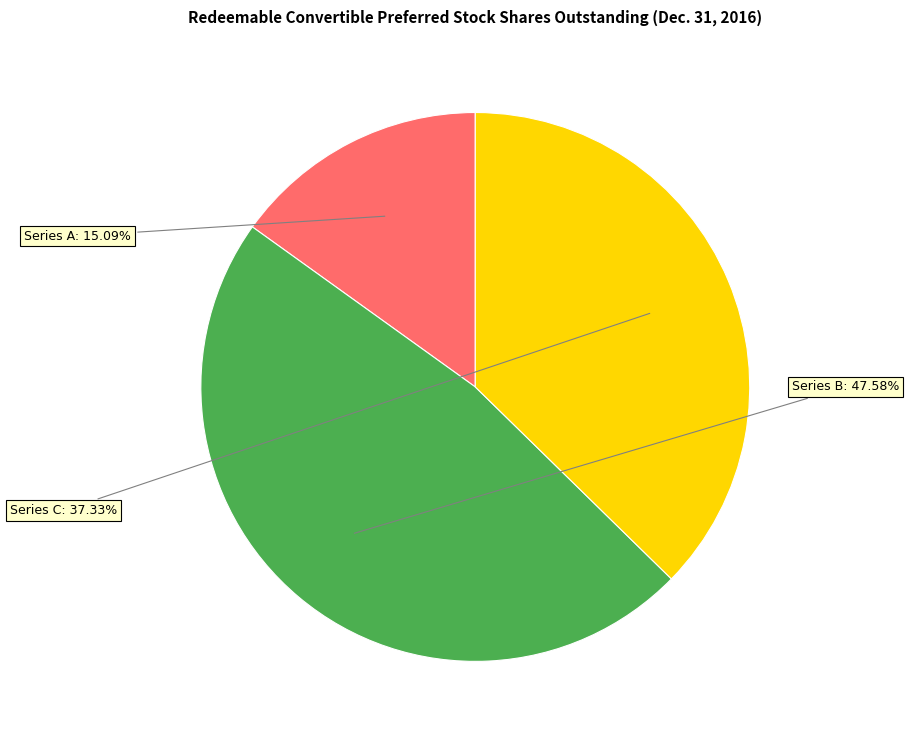

Is there any slice that represents more than half of the pie?

No